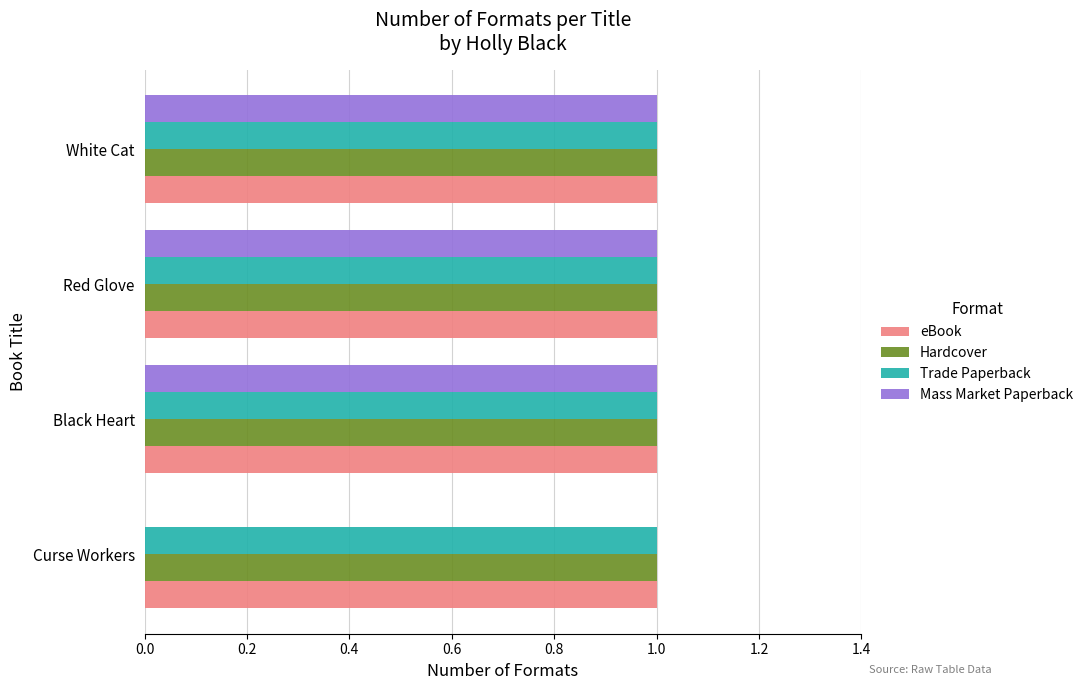

Which series has the largest range (max minus min)?

Mass Market Paperback